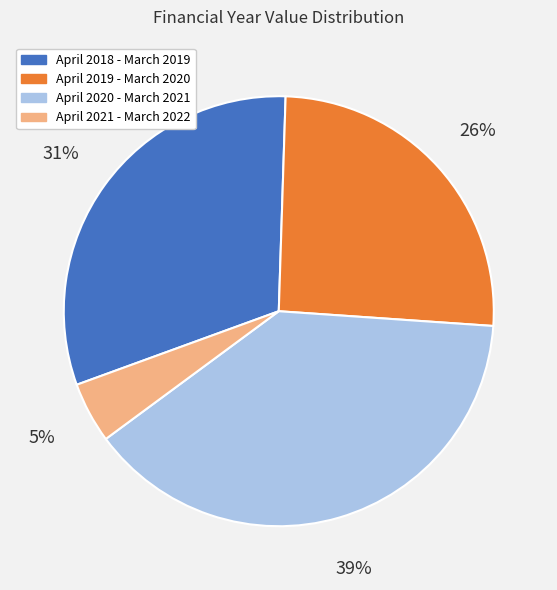

Does April 2021 - March 2022 represent more than half of the total?

No